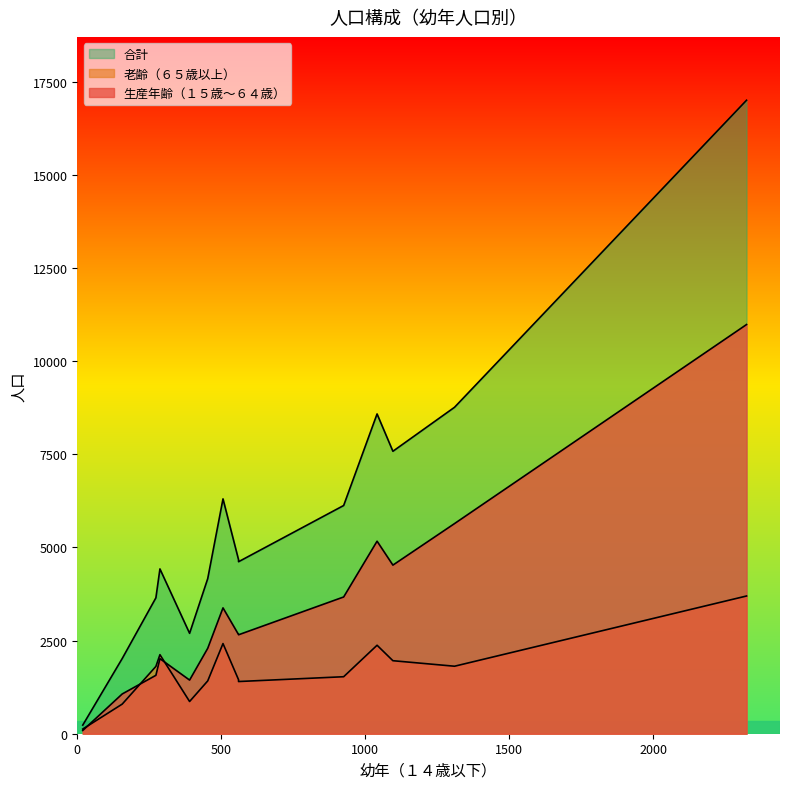

True or false: 合計 and 生産年齢（１５歳～６４歳） intersect in this chart.

False